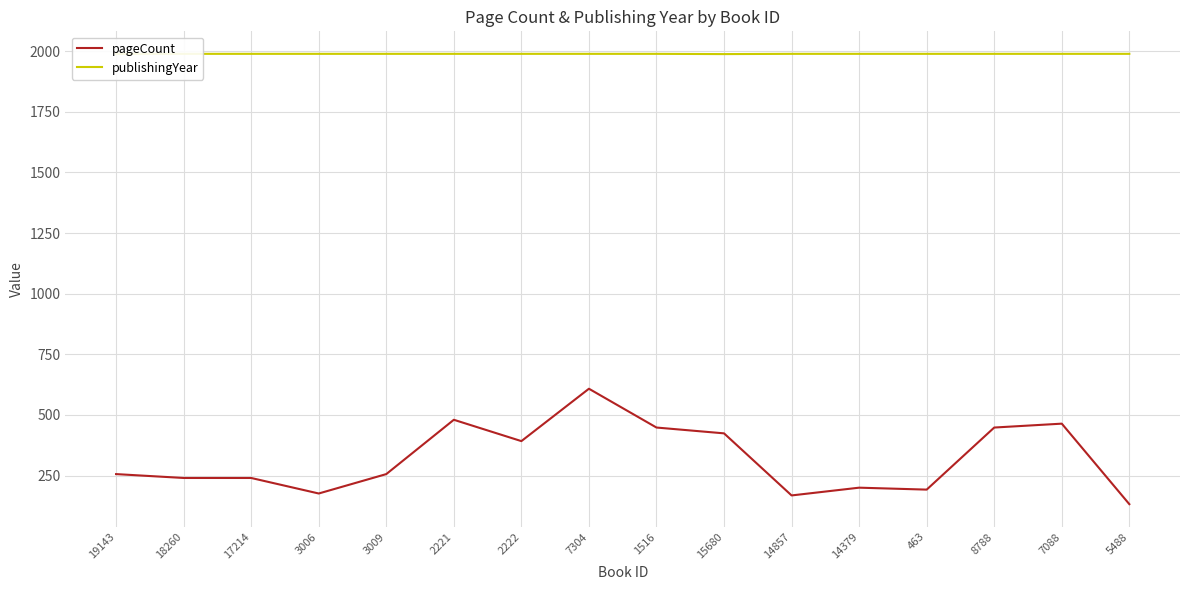

How many lines are shown in the chart?

2